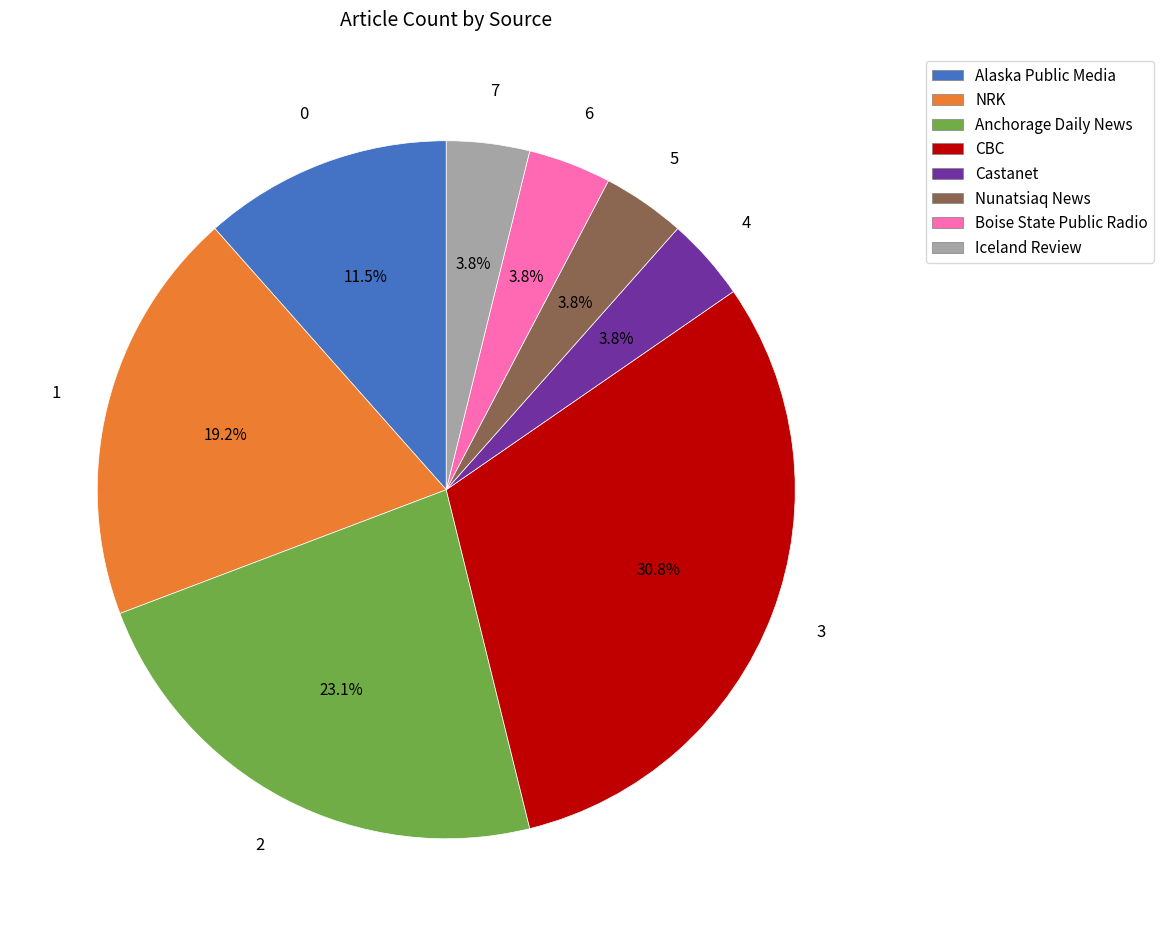

What portion of the pie excludes Iceland Review?

96.2%